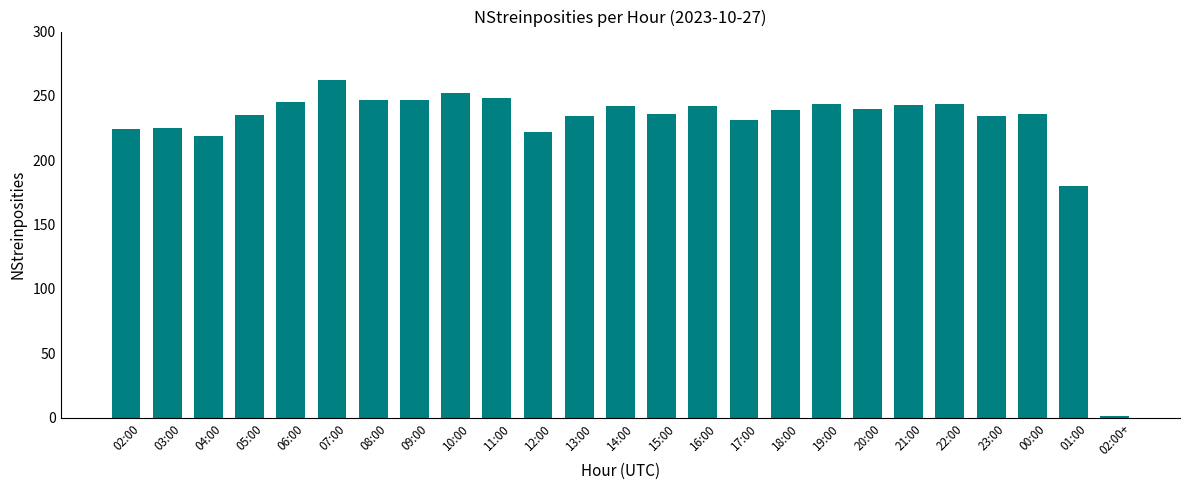

What is the greatest value displayed?

262